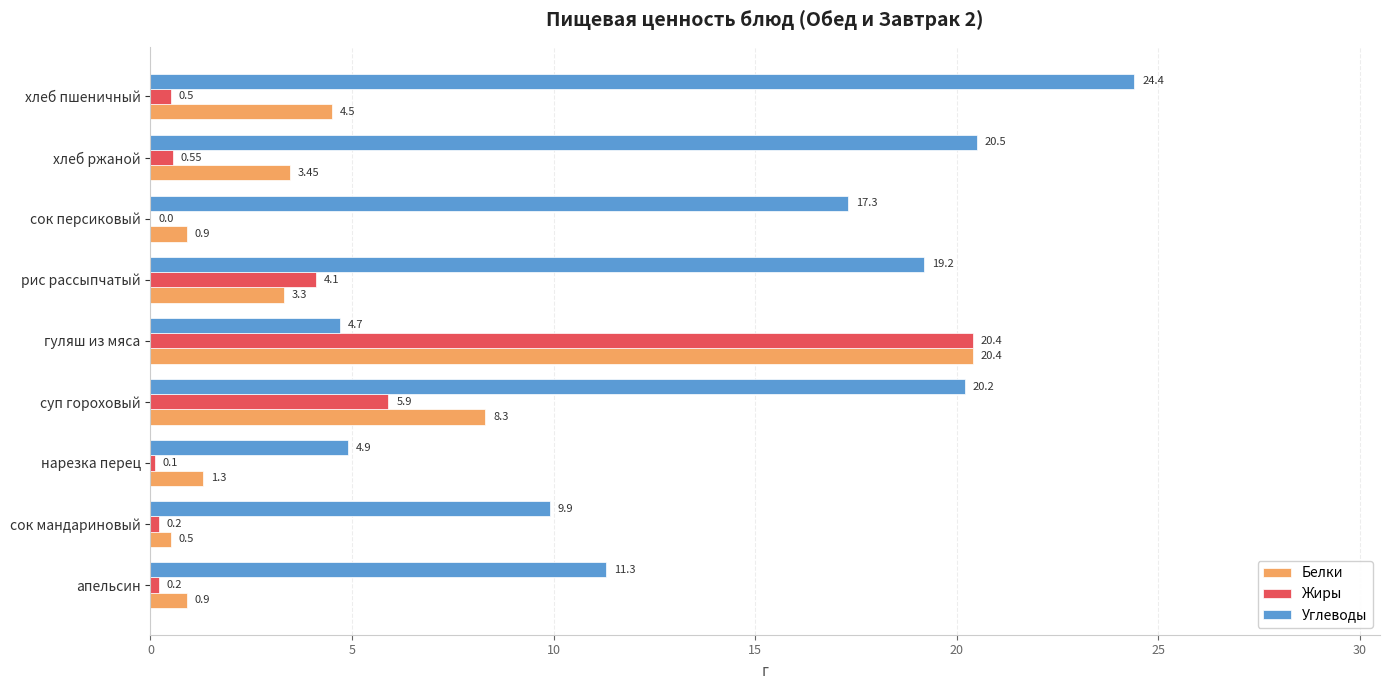

Where is Углеводы nearest to the value 14?

апельсин